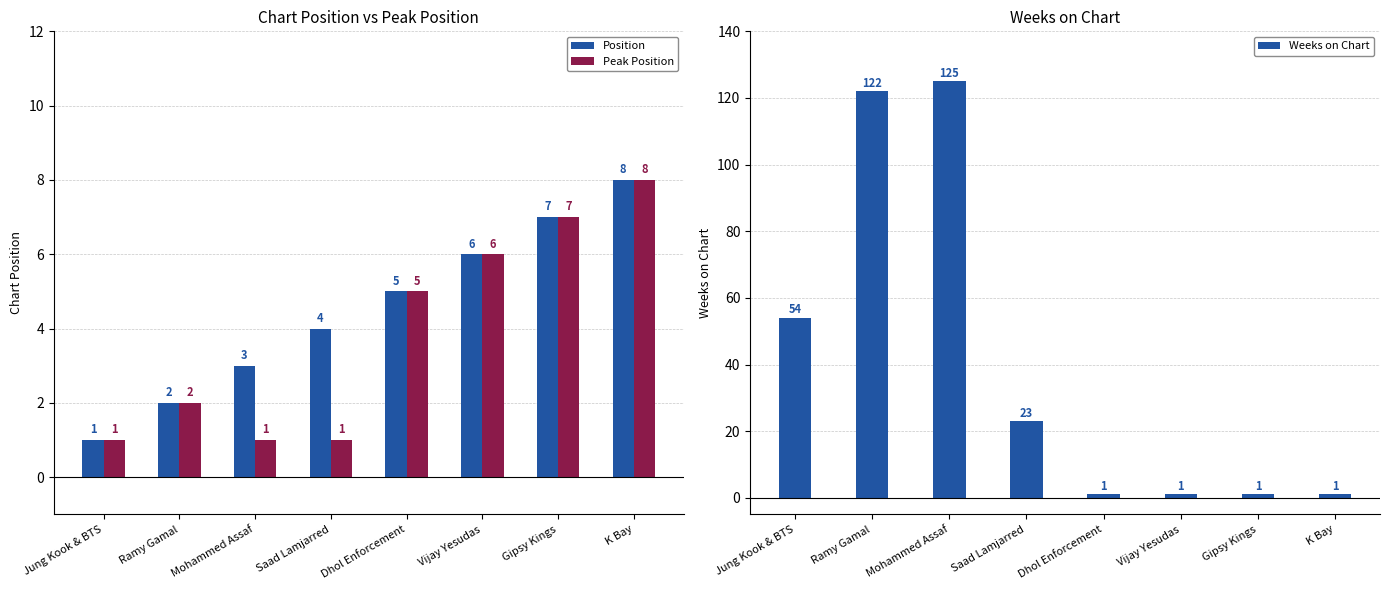

How many values in the Weeks on Chart series exceed 23?

3